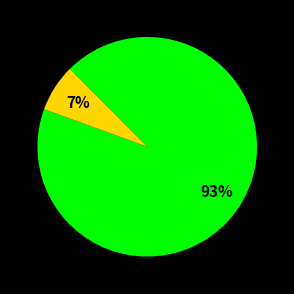

Does any single category account for the majority?

Yes